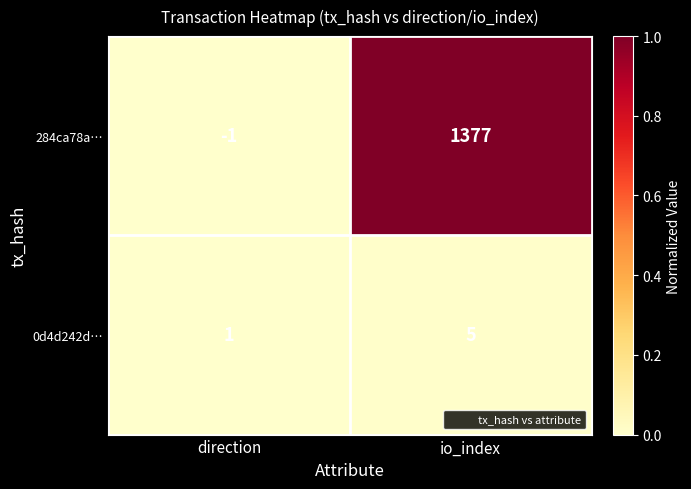

Which label corresponds to the smallest value in the chart?

direction